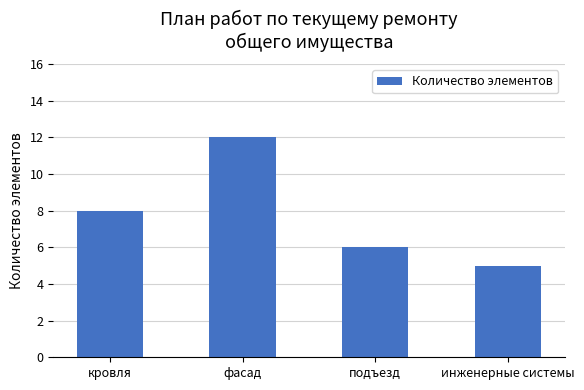

List the labels in order of value, smallest first.

инженерные системы, подъезд, кровля, фасад